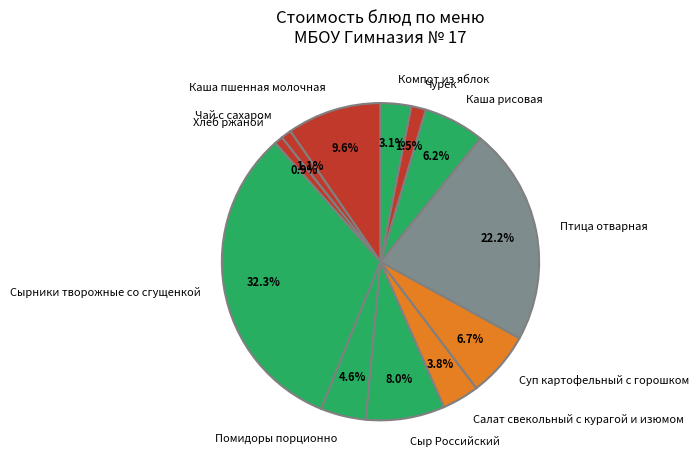

Is there any slice that represents more than half of the pie?

No